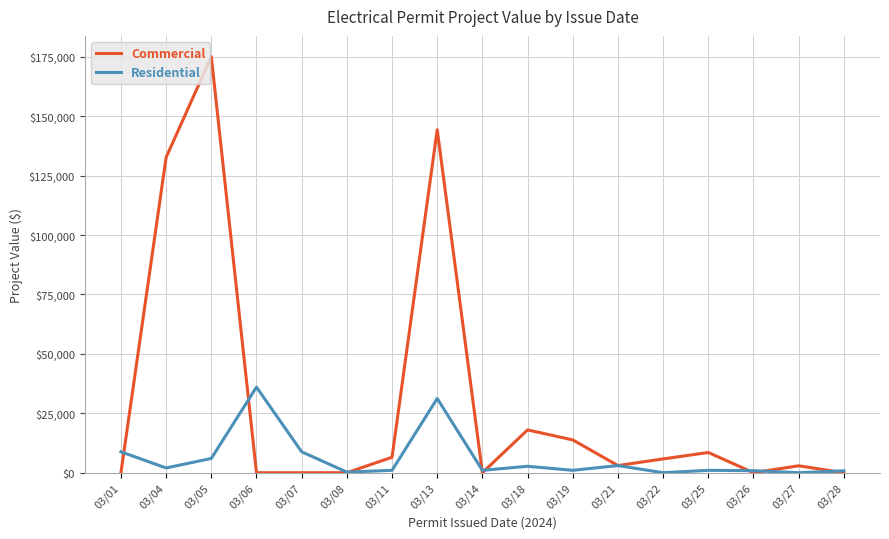

At how many categories does at least one series exceed 138034?

2